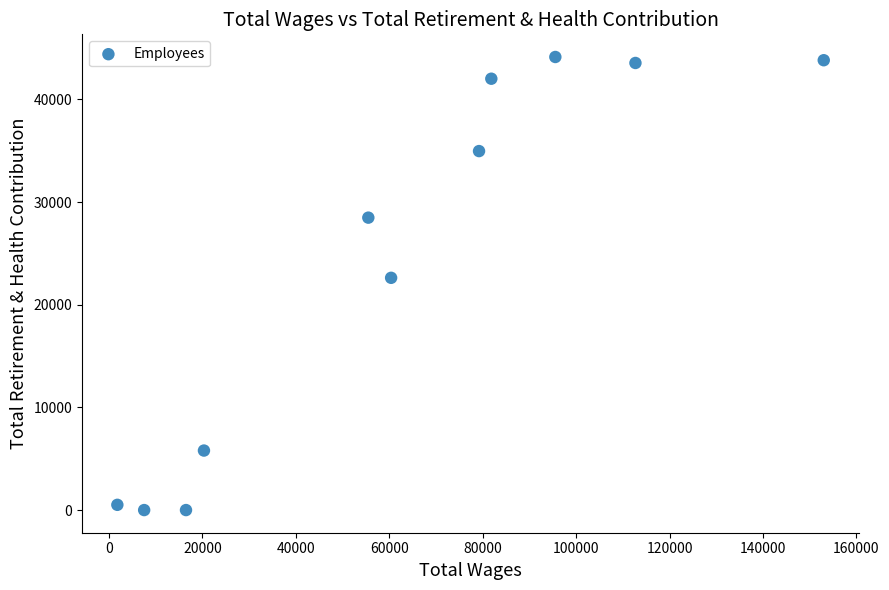

What Y value in the scatter plot is closest to 22062?

22618